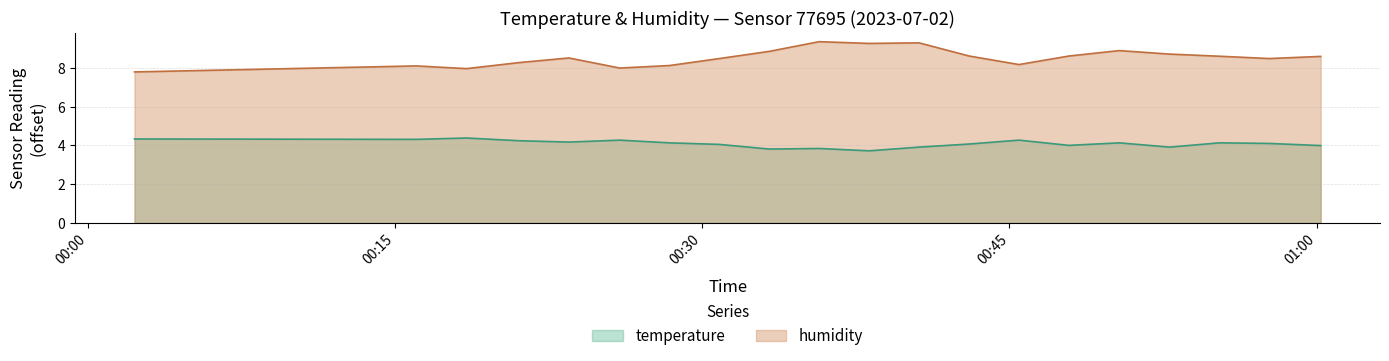

True or false: temperature has a value of 2.5 at 00:25.

False